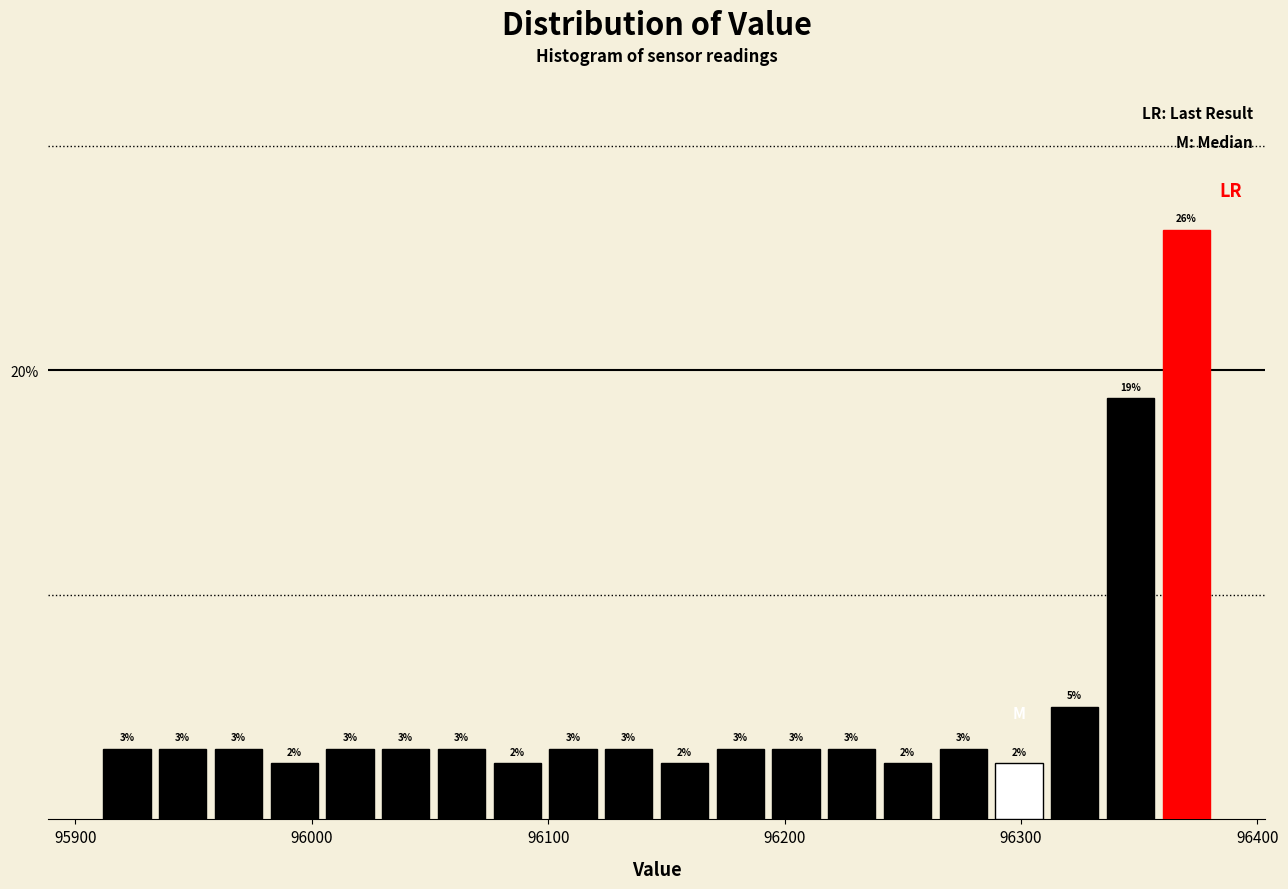

Around what value on the x-axis is the tallest bar? Give the approximate position of its centre, as read against the axis.

96370